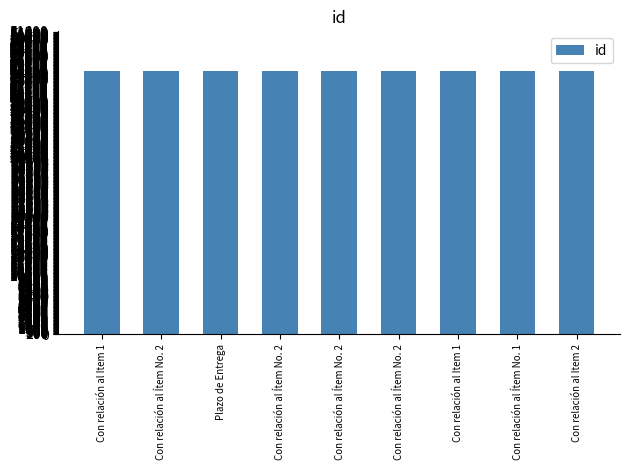

Reading left to right, extract all data points from this chart.

Con relación al Item 1=44906	Con relación al Ítem No. 2=44908	Plazo de Entrega=44903	Con relación al Ítem No. 2=44907	Con relación al Ítem No. 2=44909	Con relación al Ítem No. 2=44916	Con relación al Item 1=44948	Con relación al Ítem No. 1=44915	Con relación al Item 2=44917